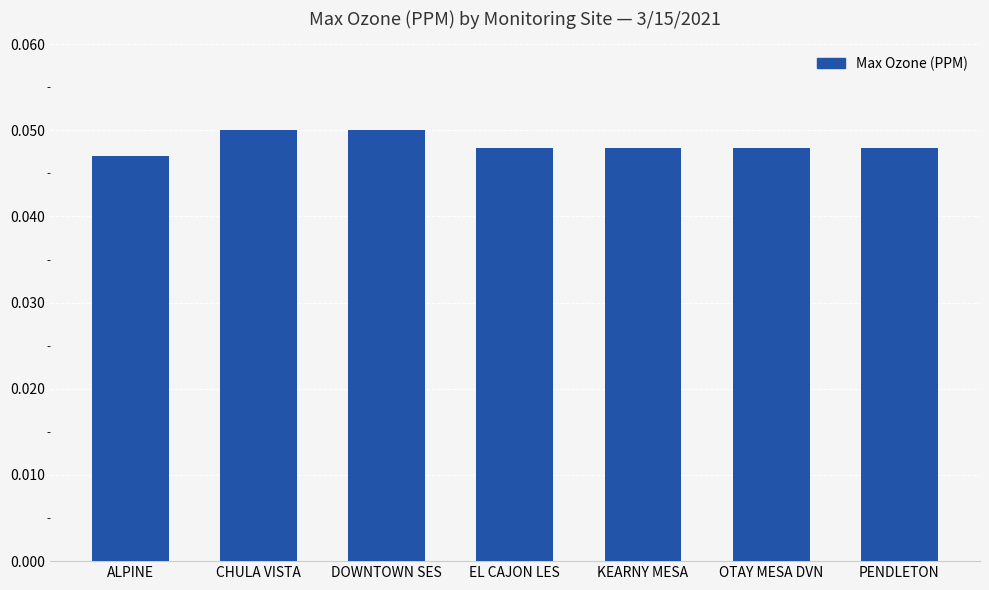

What is the label of the 4th bar from the right?

EL CAJON LES